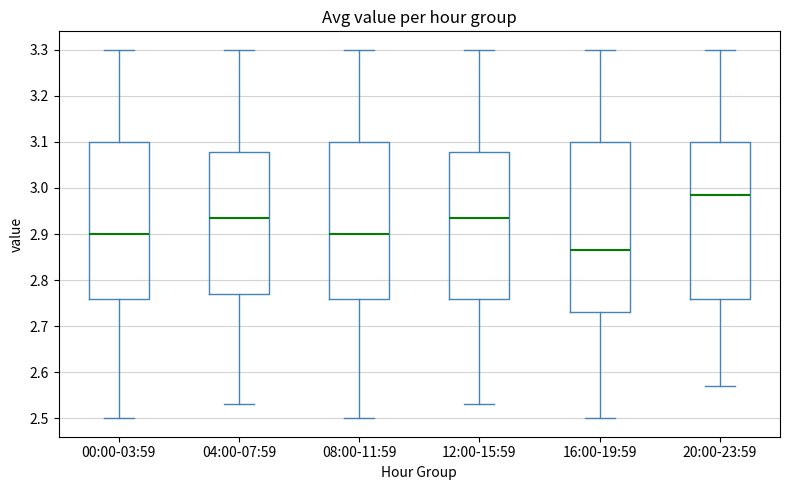

Reading left to right, transcribe this box plot: for each box, give where its median line is, the range the box spans, and where its two whiskers end, as read against the y-axis. The values are not printed on the chart, so give them approximately, as read against the axis.

00:00-03:59: median 2.90, box 2.76 to 3.10, whiskers 2.50 to 3.30
04:00-07:59: median 2.94, box 2.77 to 3.08, whiskers 2.53 to 3.30
08:00-11:59: median 2.90, box 2.76 to 3.10, whiskers 2.50 to 3.30
12:00-15:59: median 2.94, box 2.76 to 3.08, whiskers 2.53 to 3.30
16:00-19:59: median 2.87, box 2.73 to 3.10, whiskers 2.50 to 3.30
20:00-23:59: median 2.99, box 2.76 to 3.10, whiskers 2.57 to 3.30